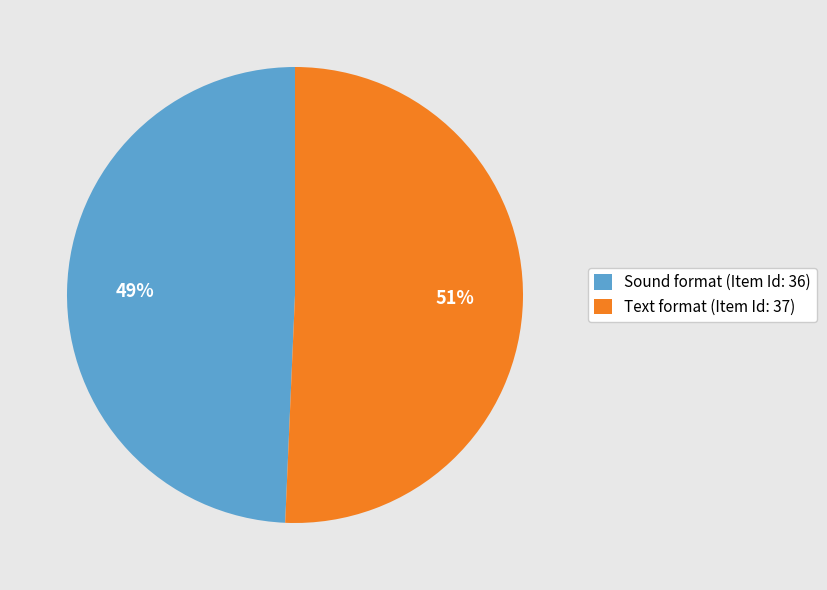

How many slices are in this pie chart?

2